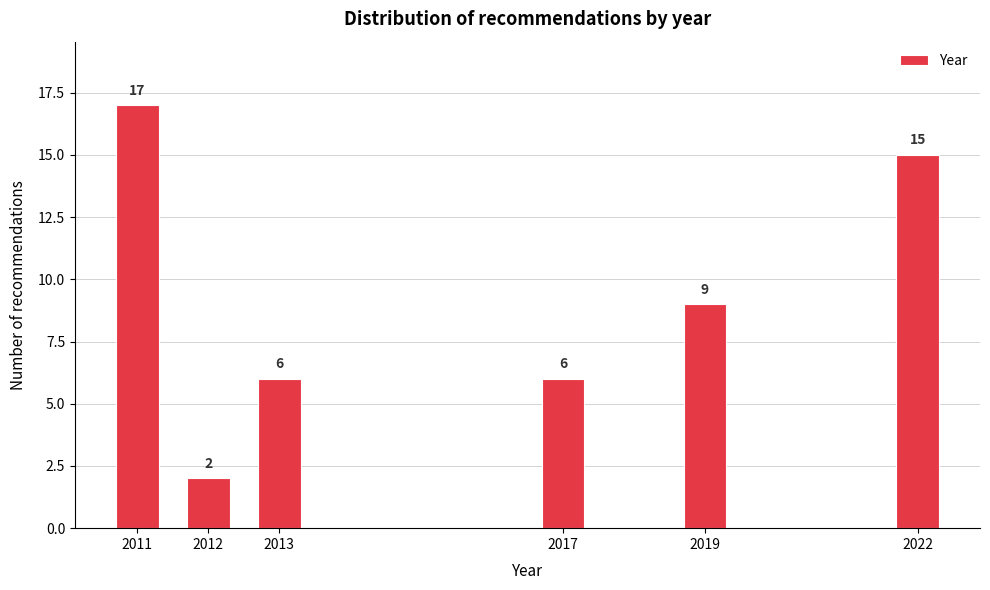

Reading right to left, extract all data points from this chart.

15	9	6	6	2	17